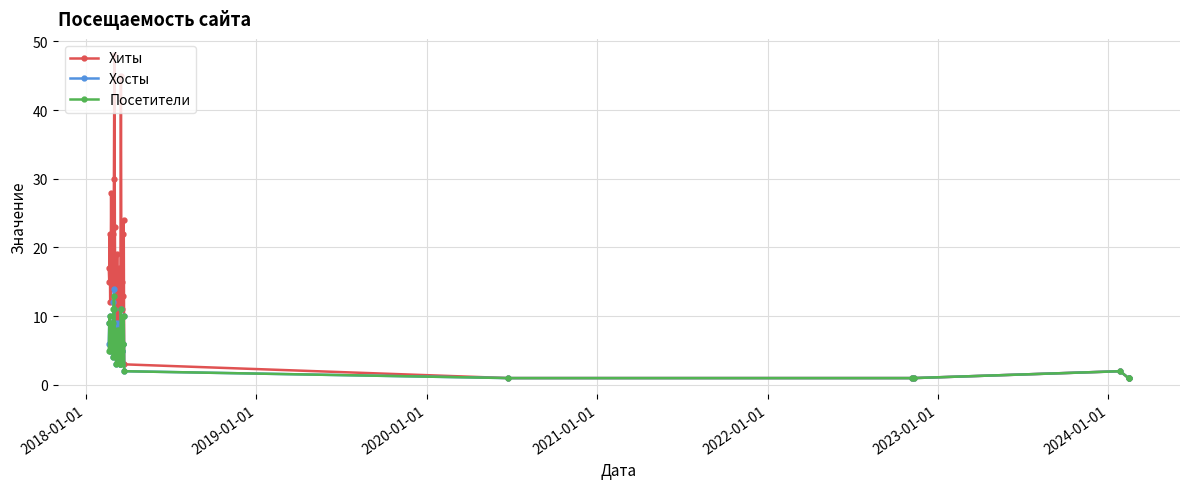

What is the greatest value displayed?

48